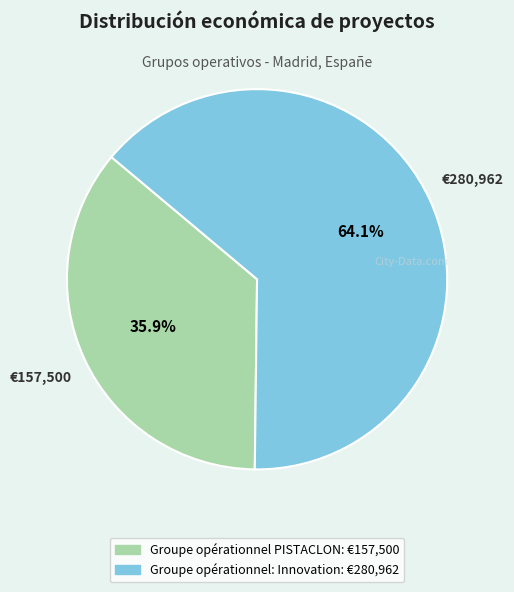

What percentage do Groupe opérationnel: Innovation and Groupe opérationnel PISTACLON together represent?

100.0%